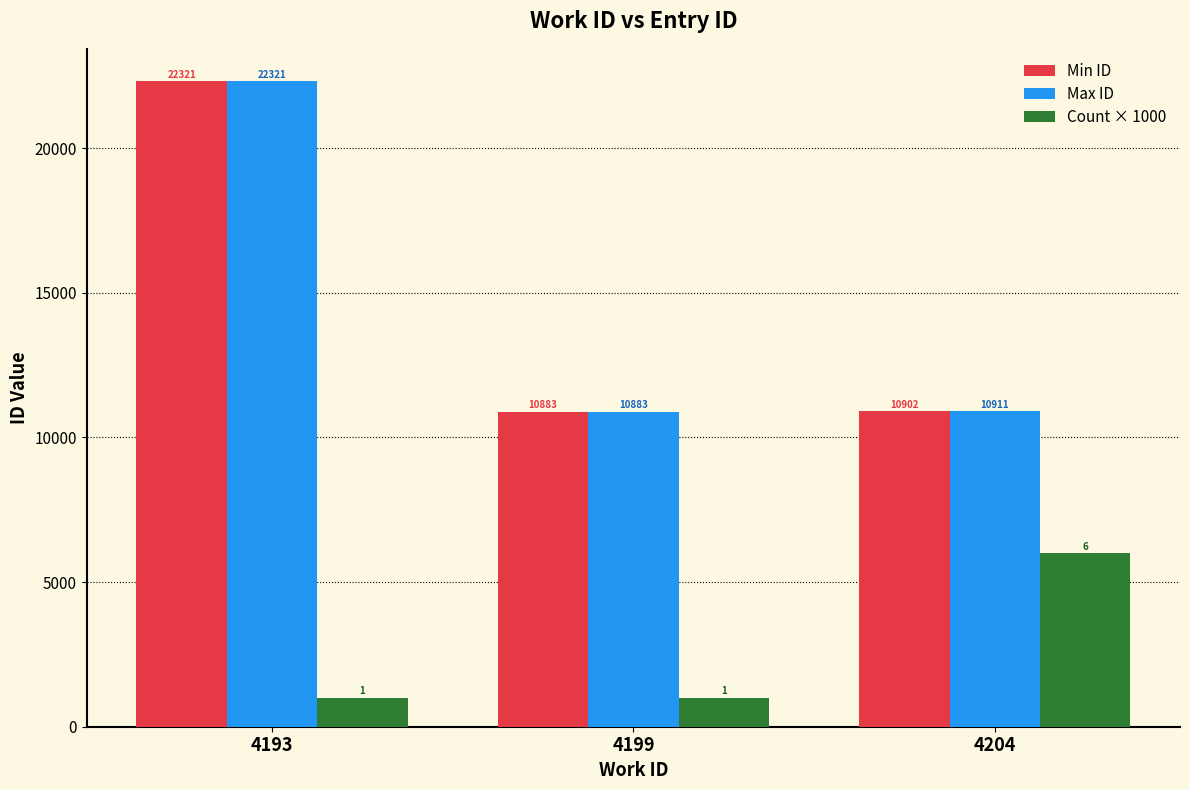

What is the value of the Max ID bar at the 2nd from the left?

10883